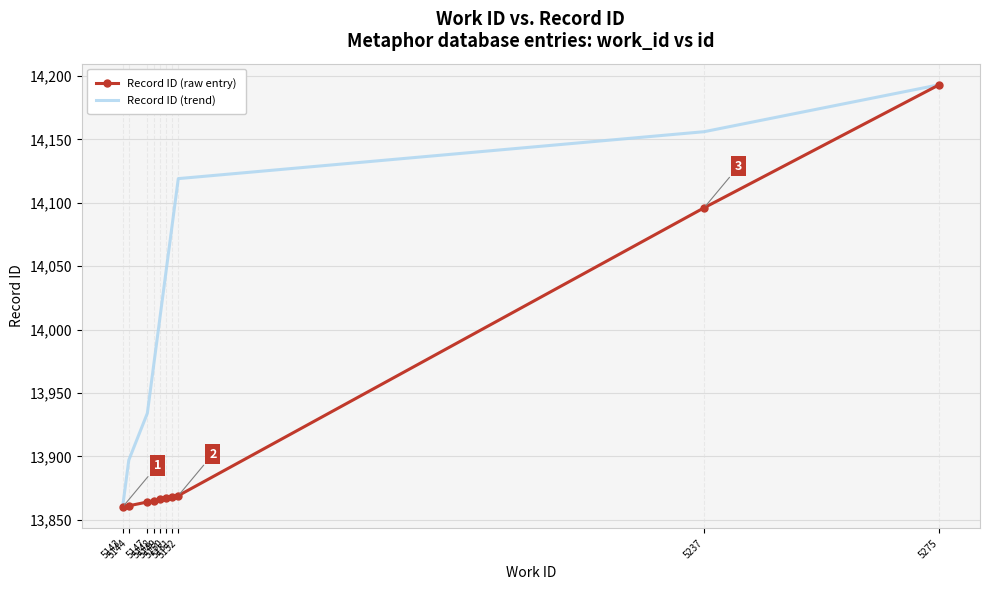

What are all the series names shown in the legend?

Record ID (raw entry), Record ID (trend)